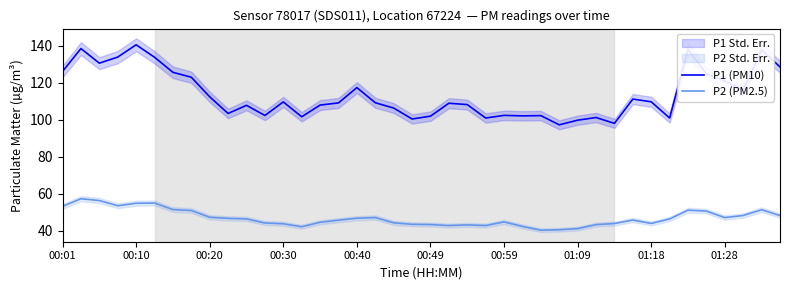

Which series has the widest spread of values?

P1 (PM10)